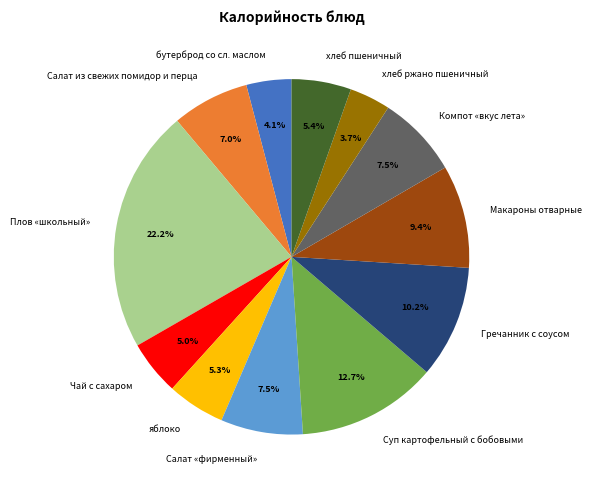

Which category has the biggest portion of the pie?

Плов «школьный»